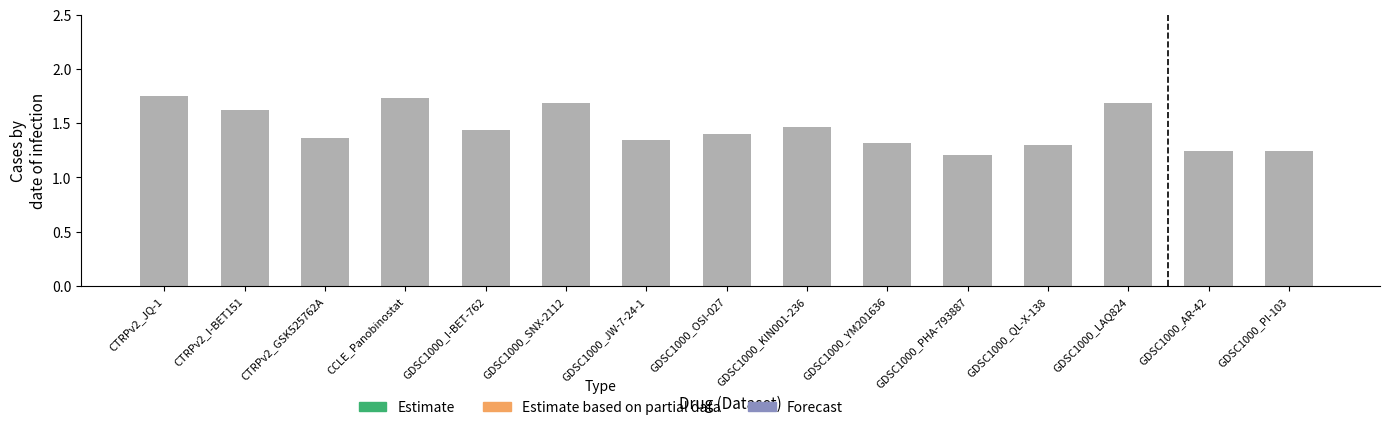

What is the sum of all values?

21.8